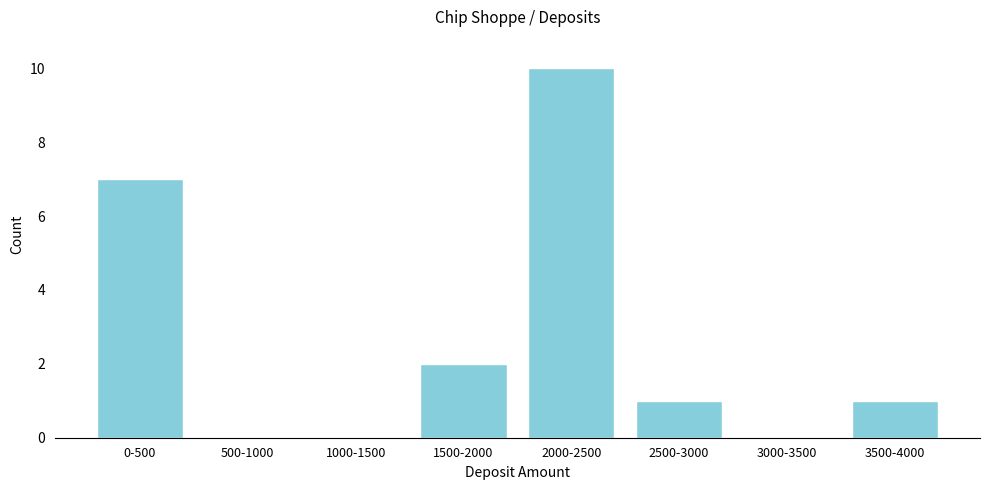

Reading right to left, extract all data points from this chart.

3500-4000=1	3000-3500=0	2500-3000=1	2000-2500=10	1500-2000=2	1000-1500=0	500-1000=0	0-500=7